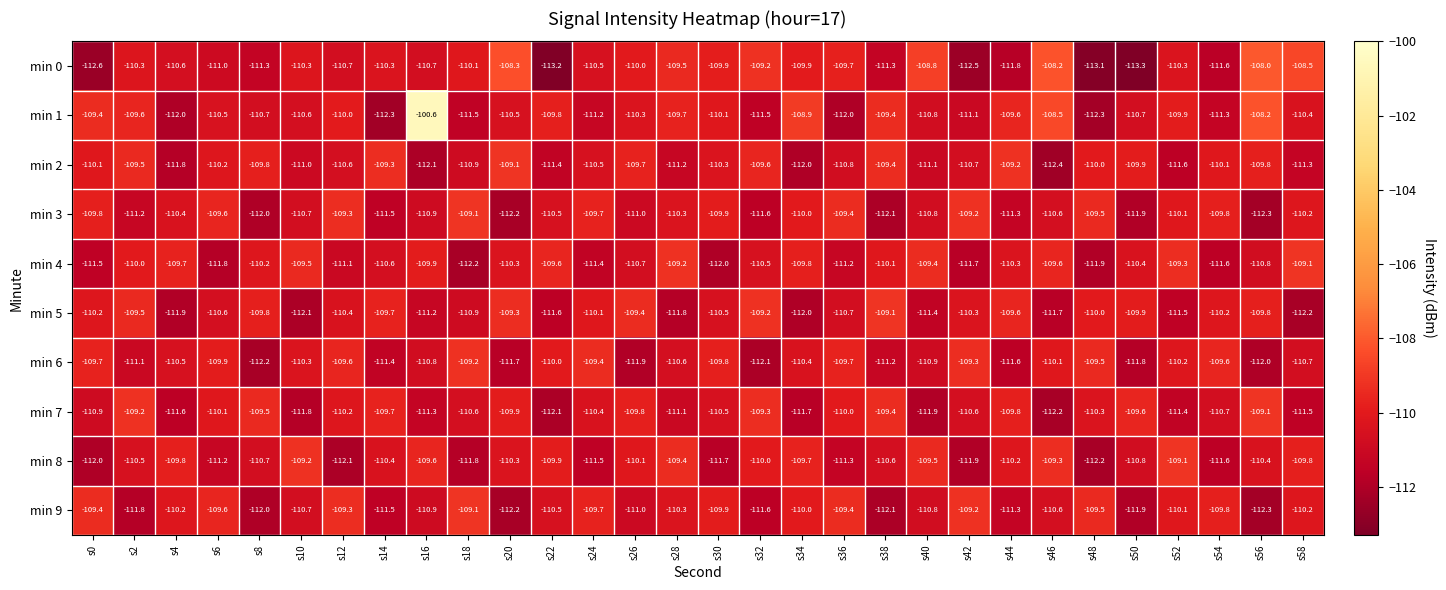

What is the approximate value of min 1 at s44?

-109.6